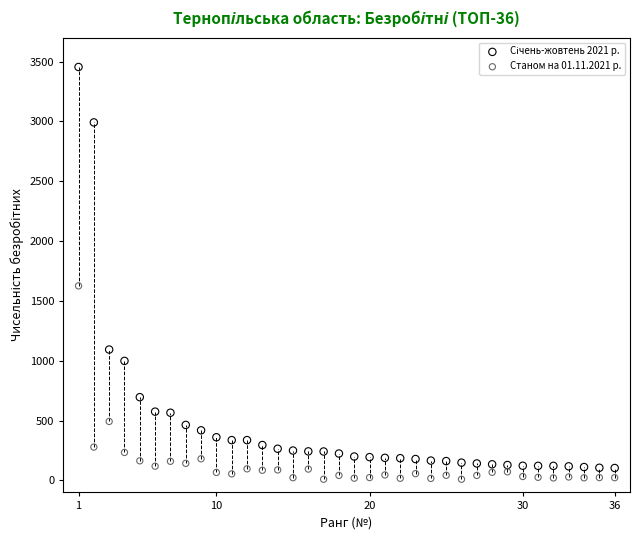

What is the X range (max minus min) for the scatter plot?

35